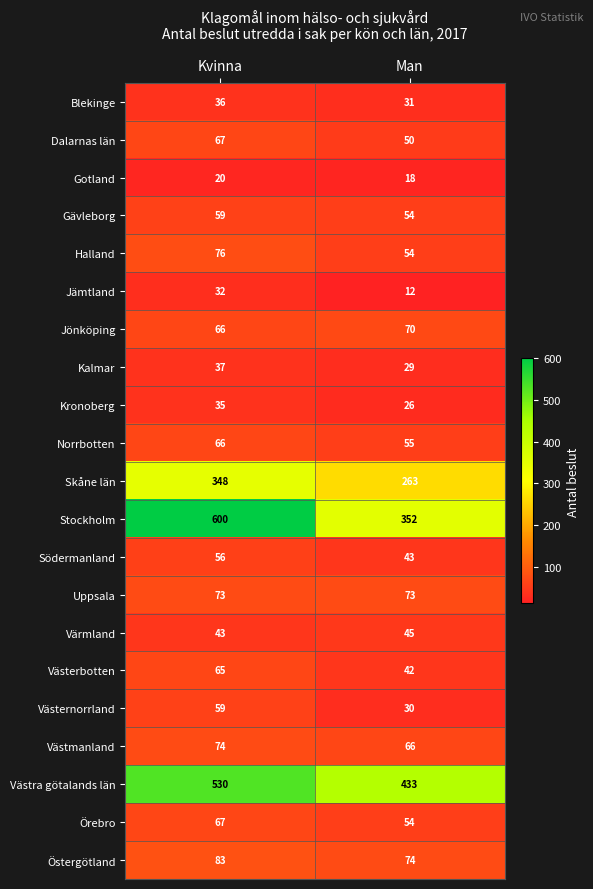

What is the approximate value of Uppsala at Man?

73